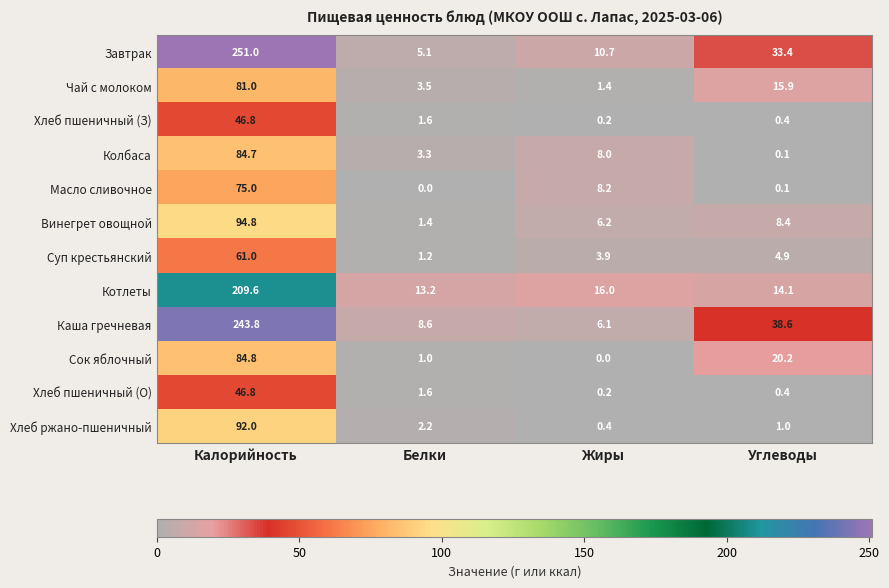

Which series has the widest spread of values?

Завтрак